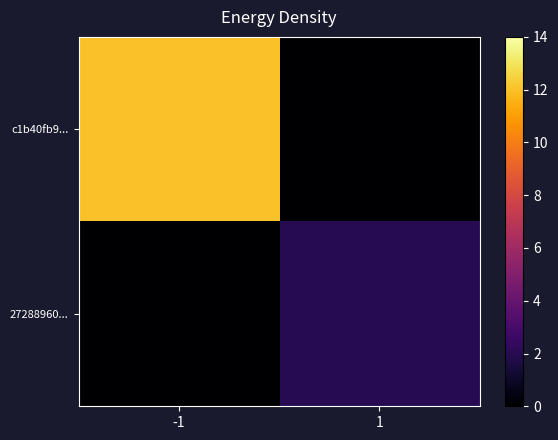

At how many categories does at least one series exceed 6?

1